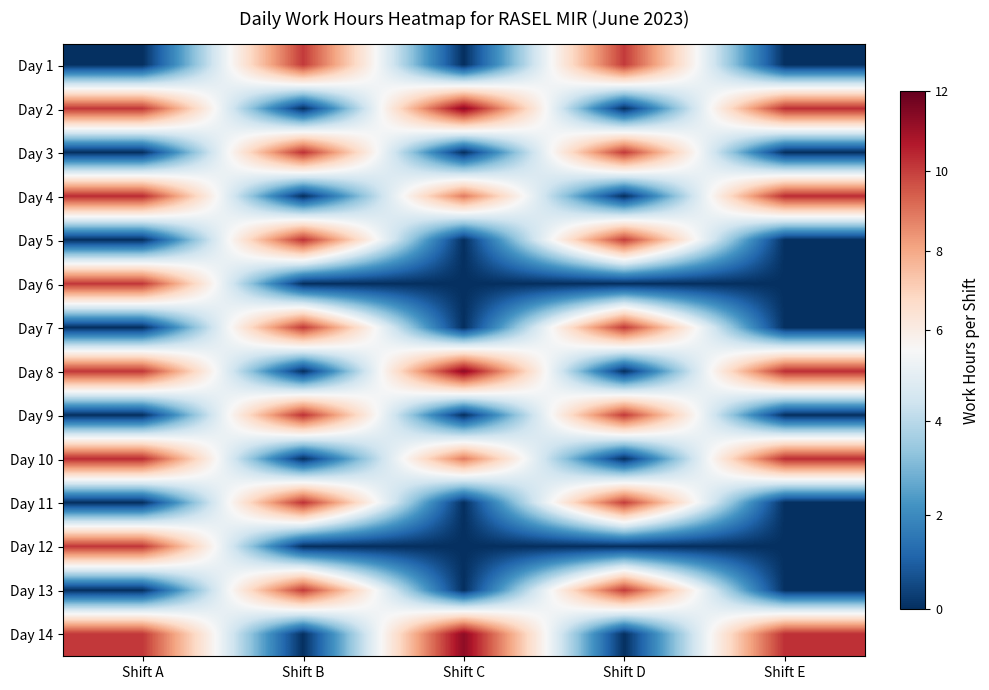

Which series has the widest spread of values?

Day 2